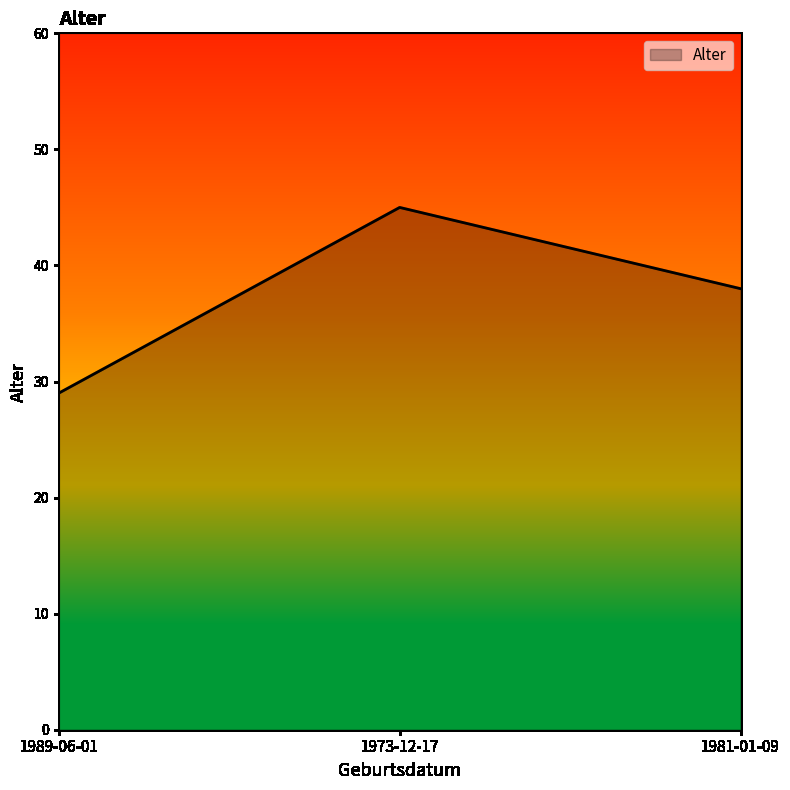

What is the ratio of the value at 1989-06-01 to the value at 1981-01-09?

0.8